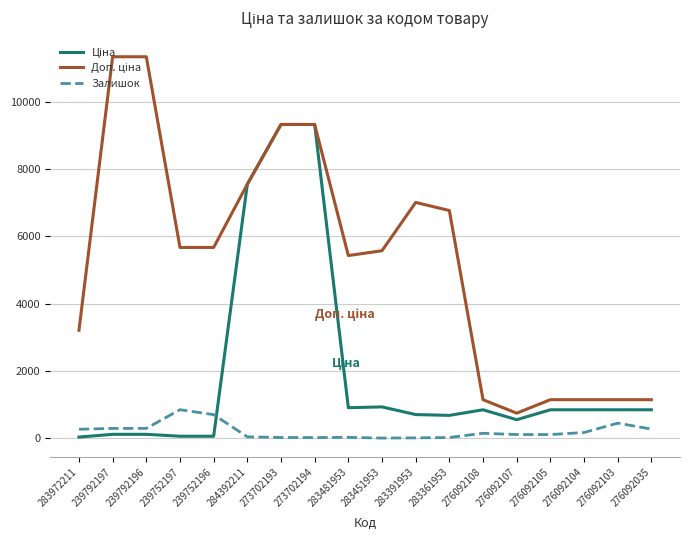

What is the spread (max minus min) of values at 276092035?

874.1